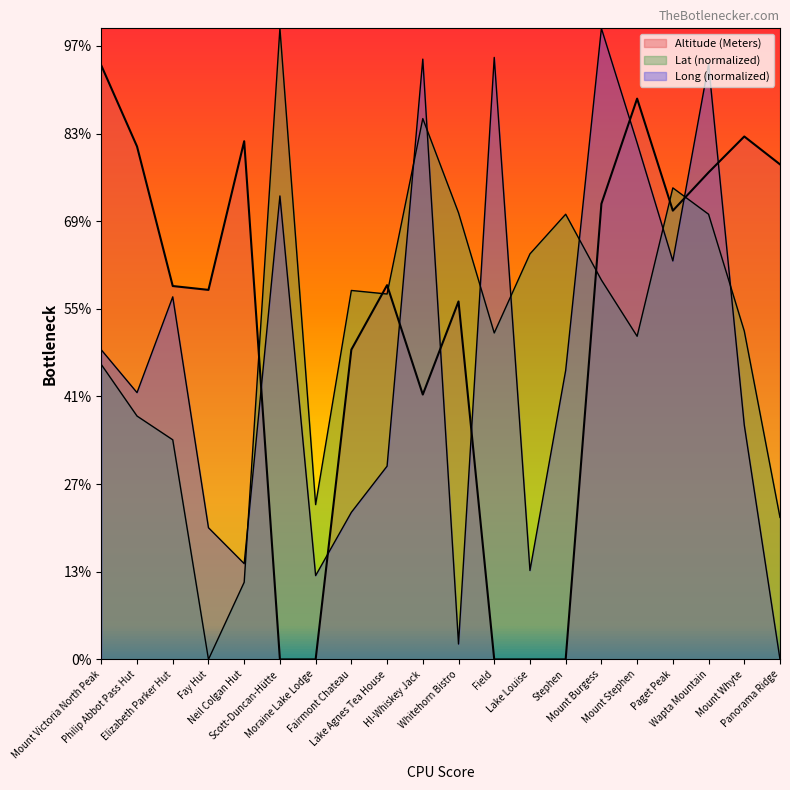

True or false: Long has more than 1 points higher than both neighbors.

True